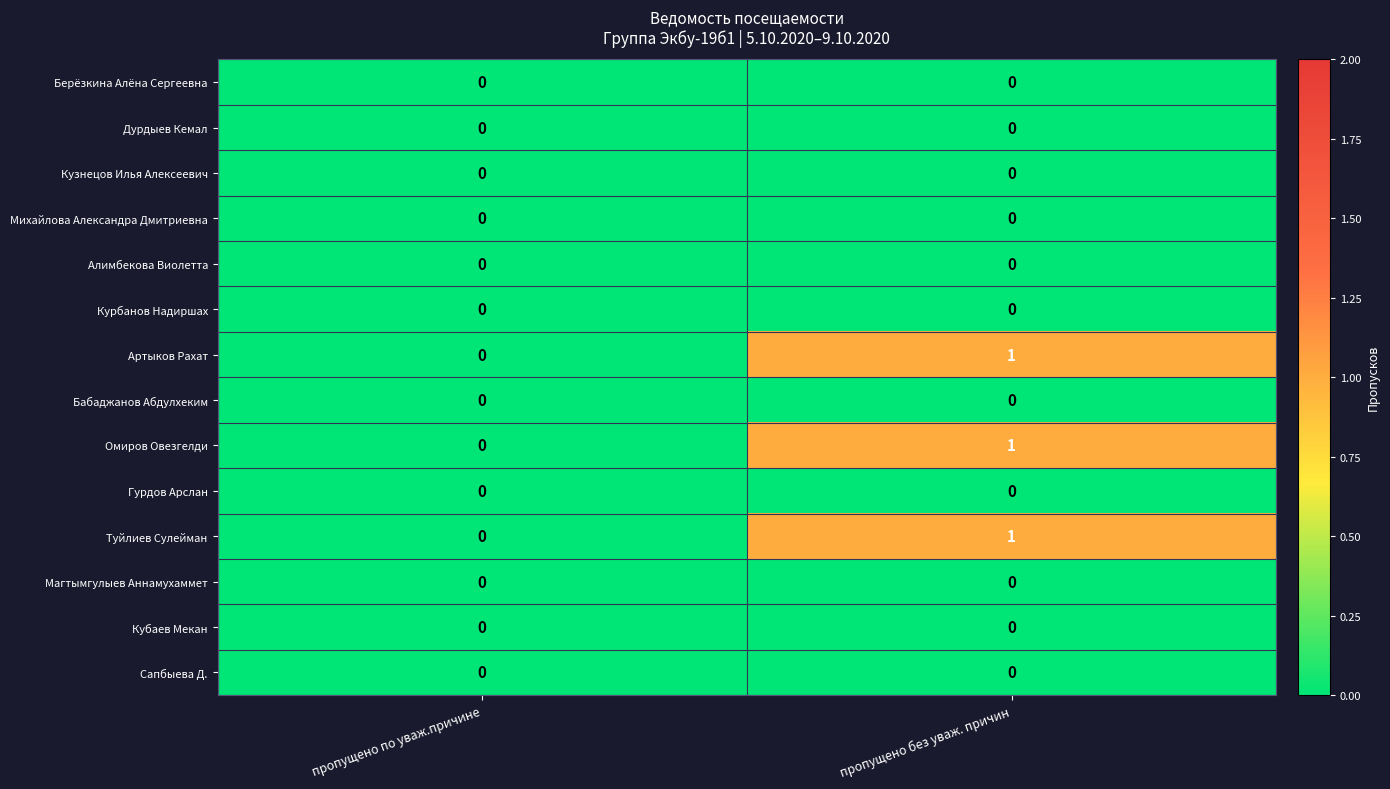

Is it true that Гурдов Арслан equals 0 at пропущено по уваж.причине?

True